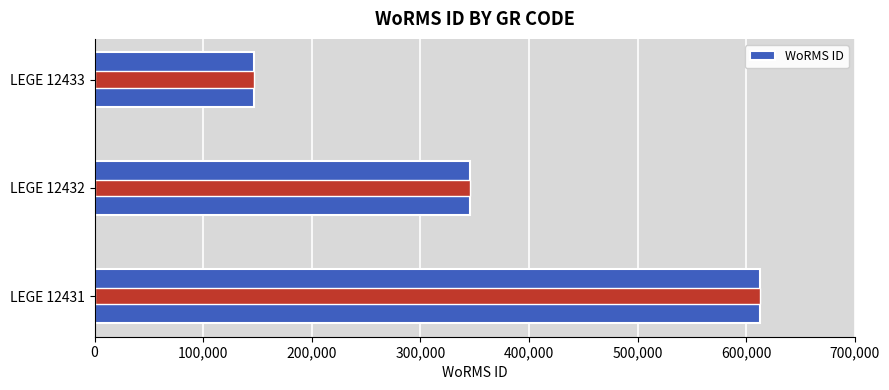

How many bars are there in total?

3